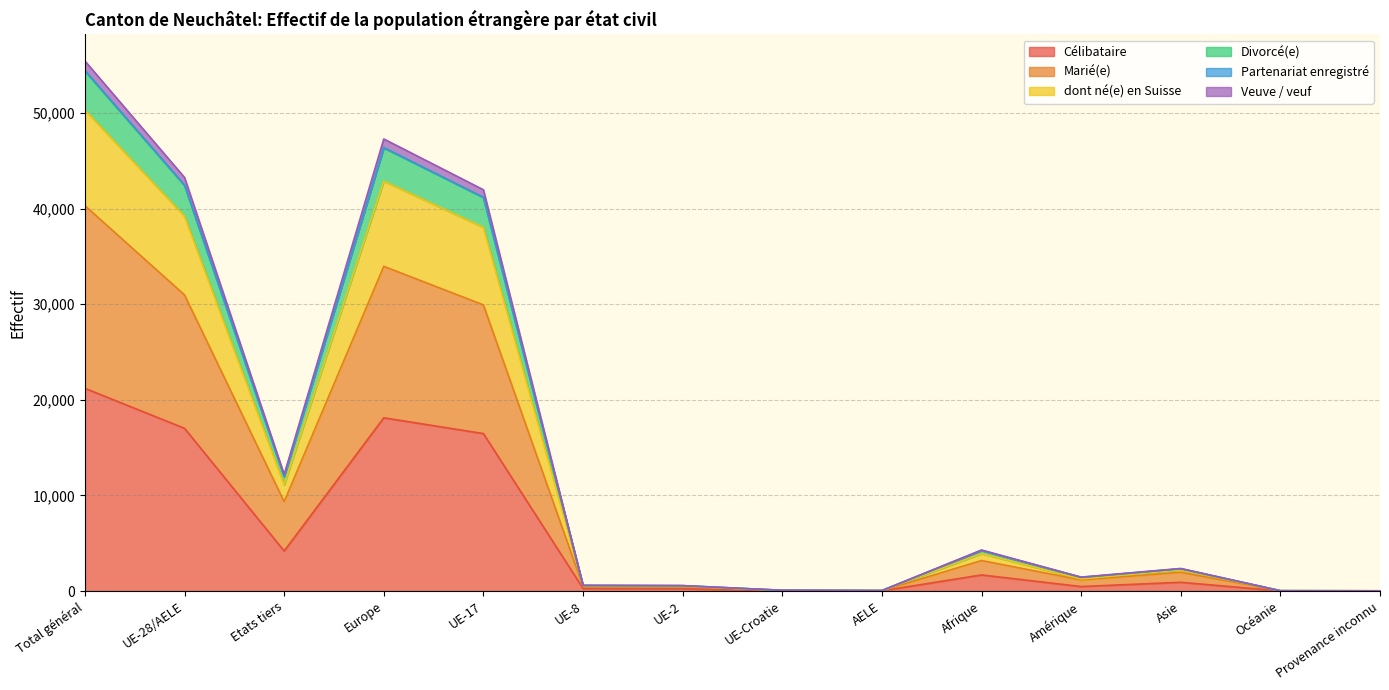

How many lines are shown in the chart?

6